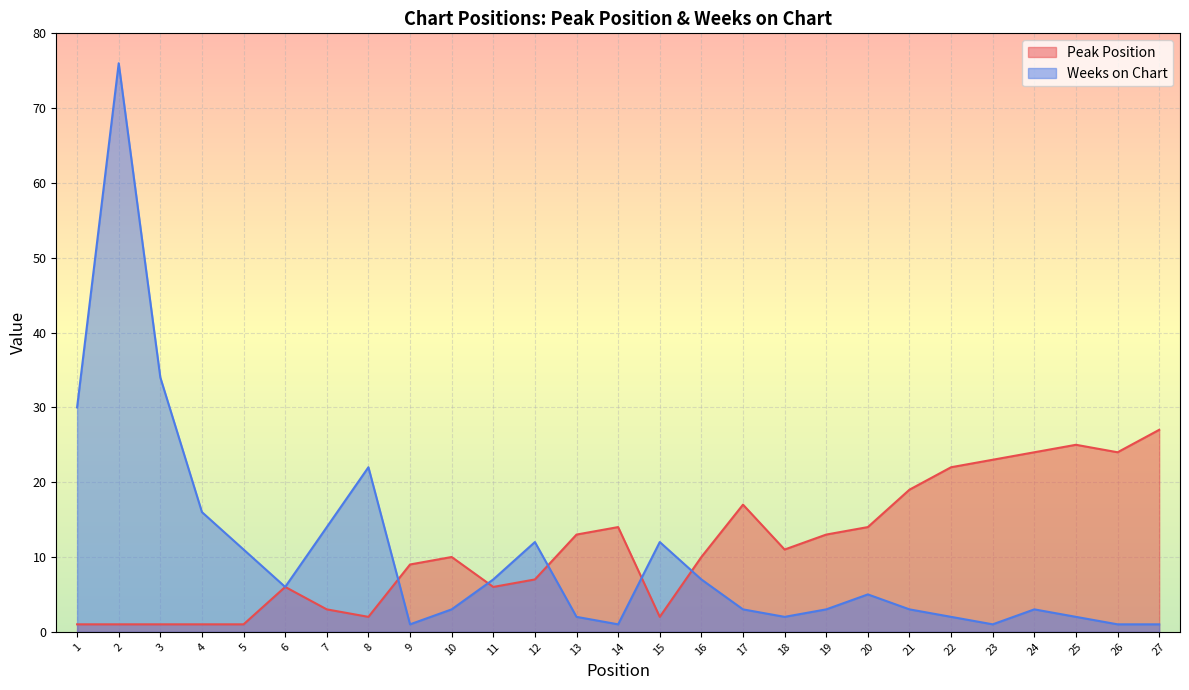

Between 2 and 5, which series saw the biggest shift?

Weeks on Chart